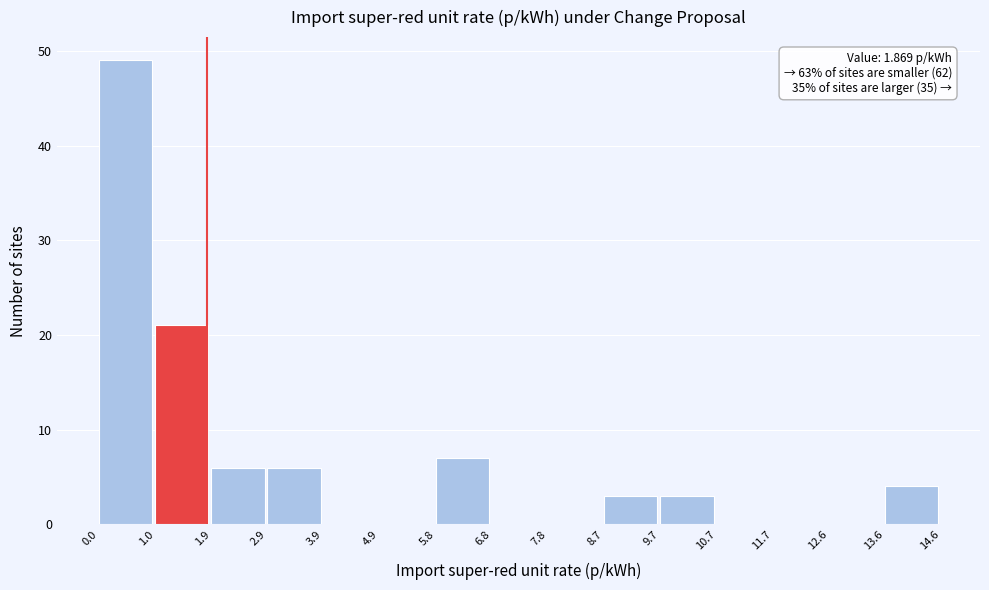

Which range on the x-axis has the tallest bar?

0.0 to 1.0